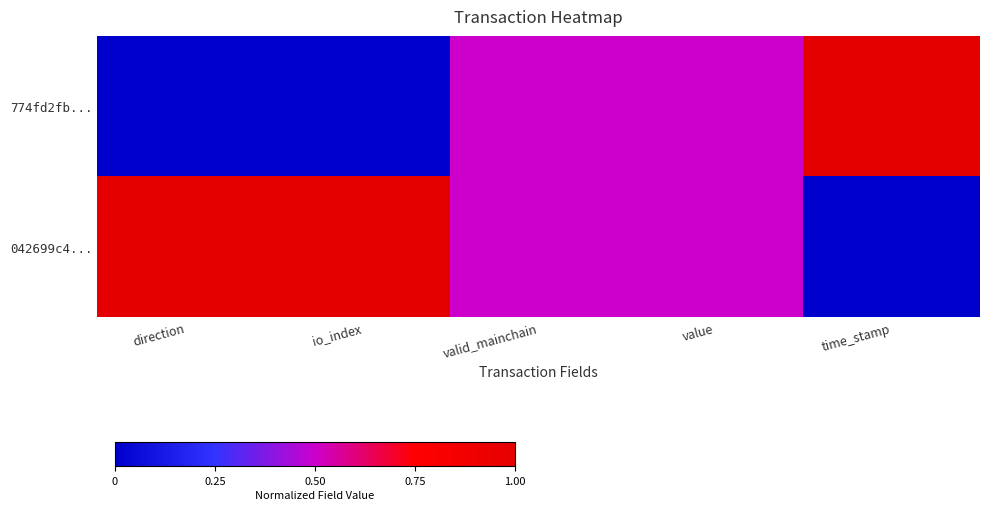

Reading left to right, what are all the values shown in this chart?

774fd2fb...: direction=0.0	io_index=0.0	valid_mainchain=0.5	value=0.5	time_stamp=1.0
042699c4...: direction=1.0	io_index=1.0	valid_mainchain=0.5	value=0.5	time_stamp=0.0